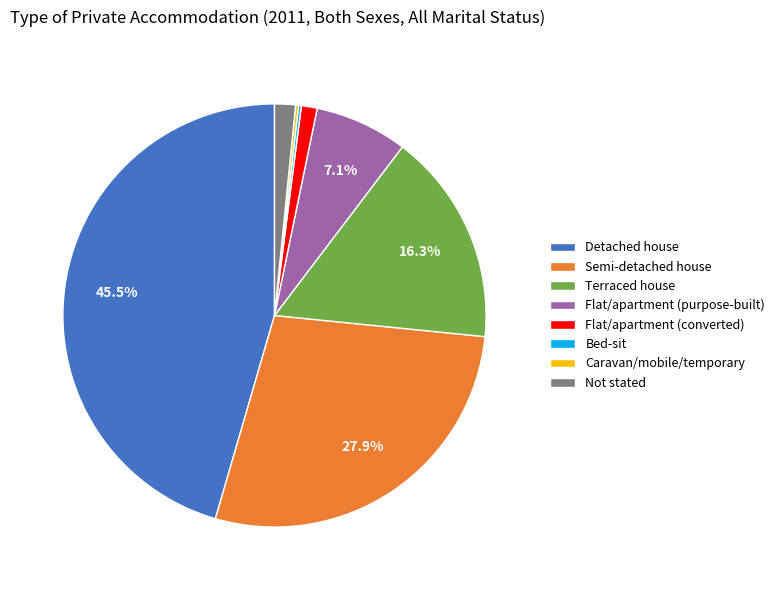

Is there any slice that represents more than half of the pie?

No